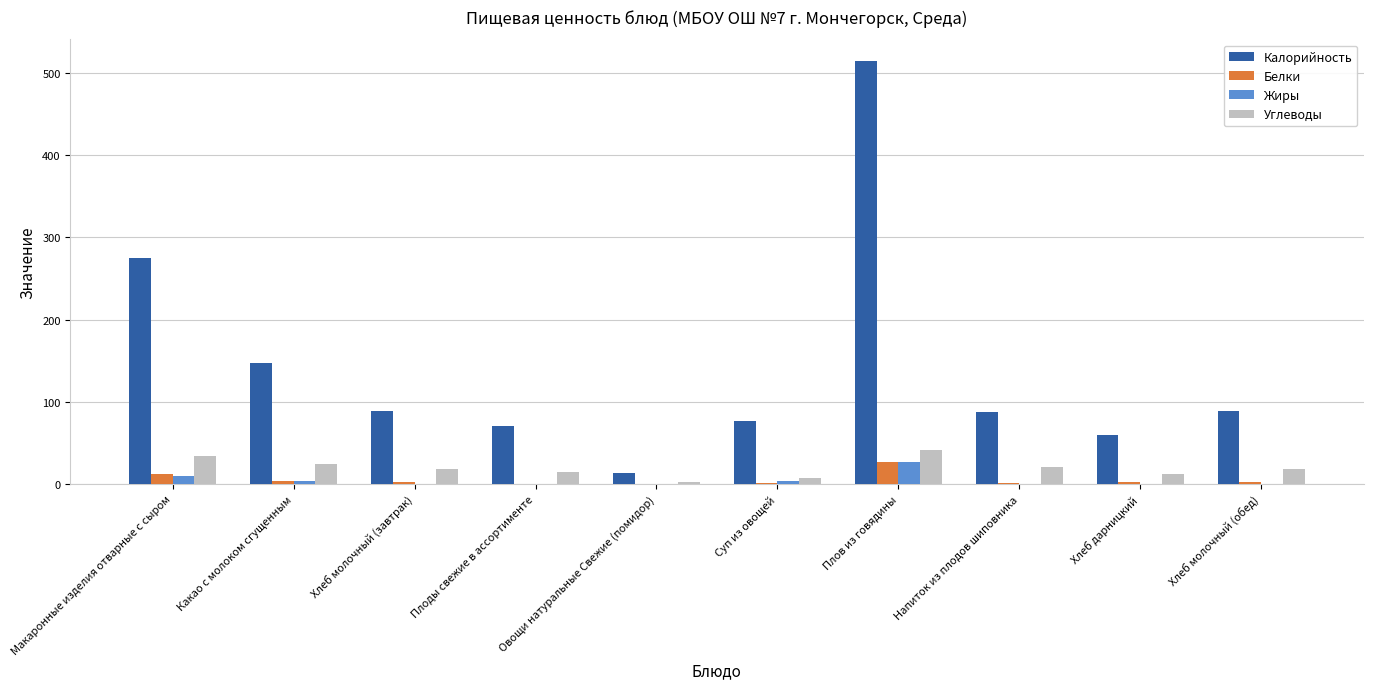

Does the chart contain stacked bars?

No